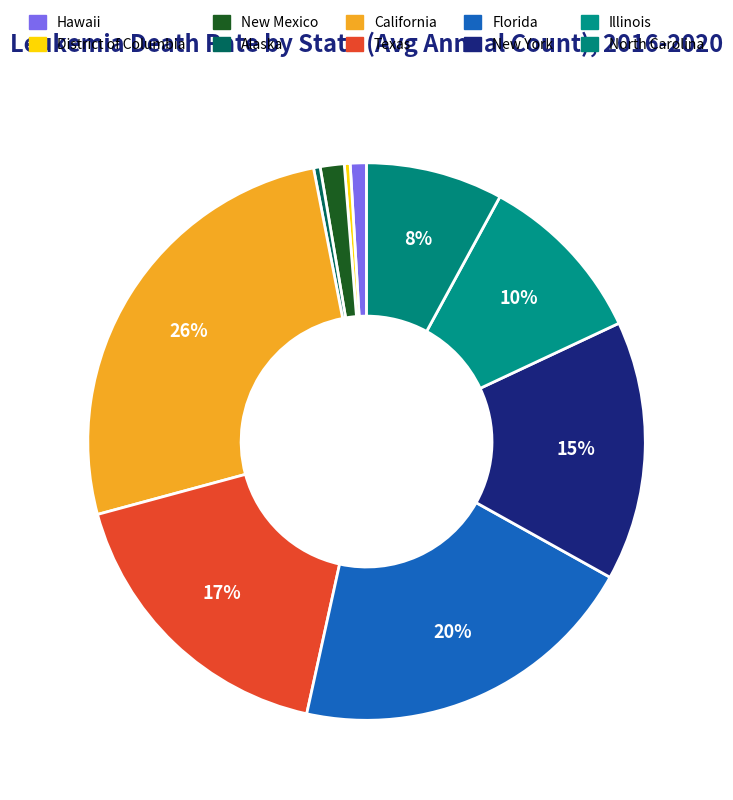

Count the number of slices in the pie.

10